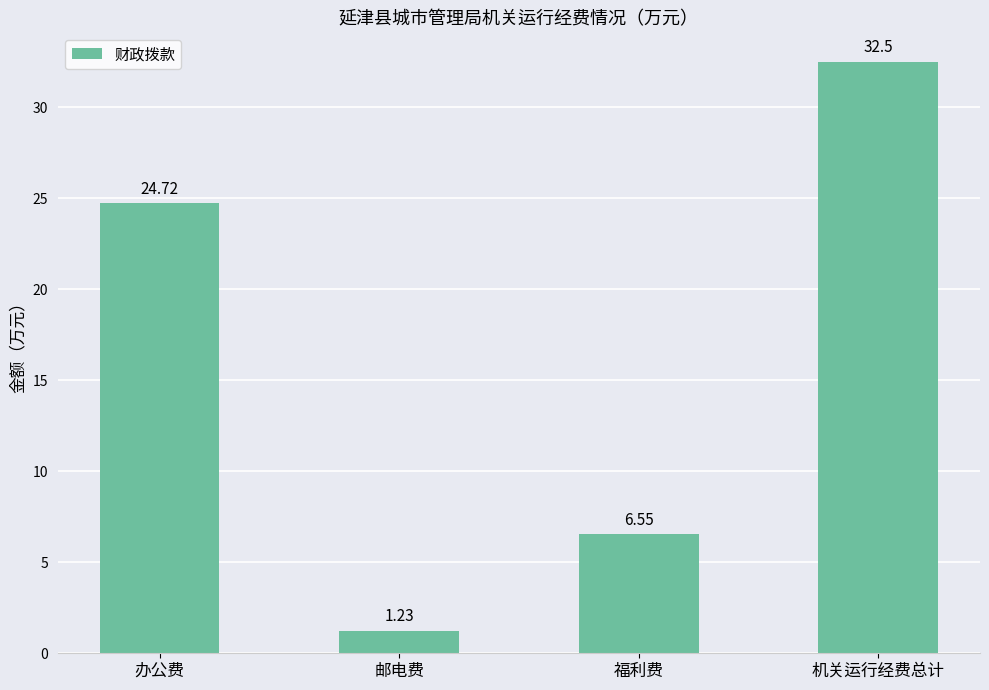

What is the ratio of the value at 机关运行经费总计 to the value at 办公费?

1.3